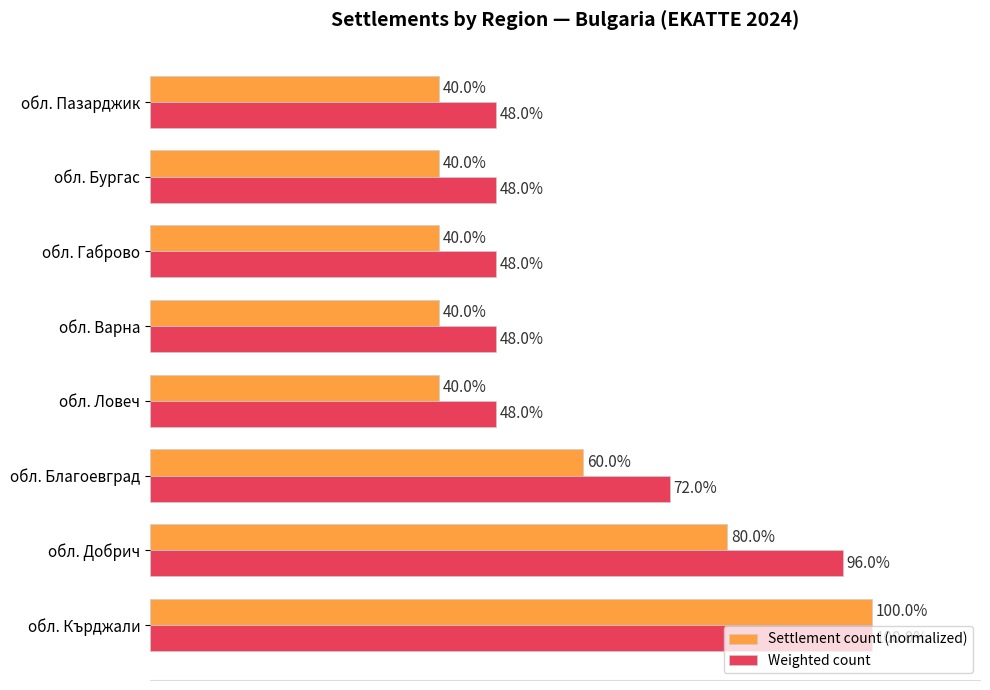

Where is Weighted count nearest to the value 74?

обл. Благоевград